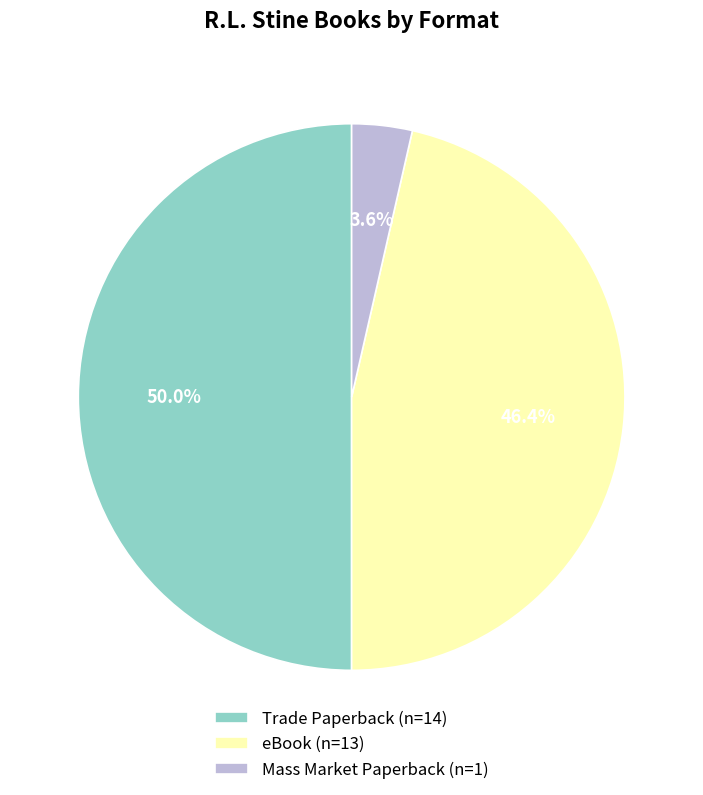

Rank the categories by value from lowest to highest.

Mass Market Paperback, eBook, Trade Paperback